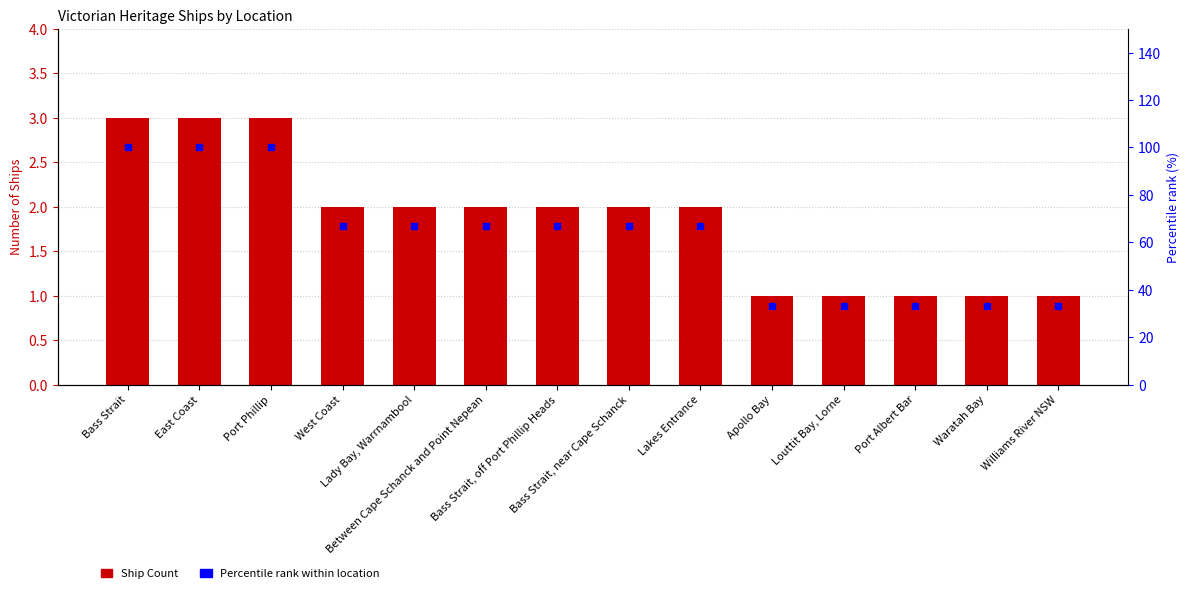

Which series has the widest spread of Y values?

Percentile rank within location